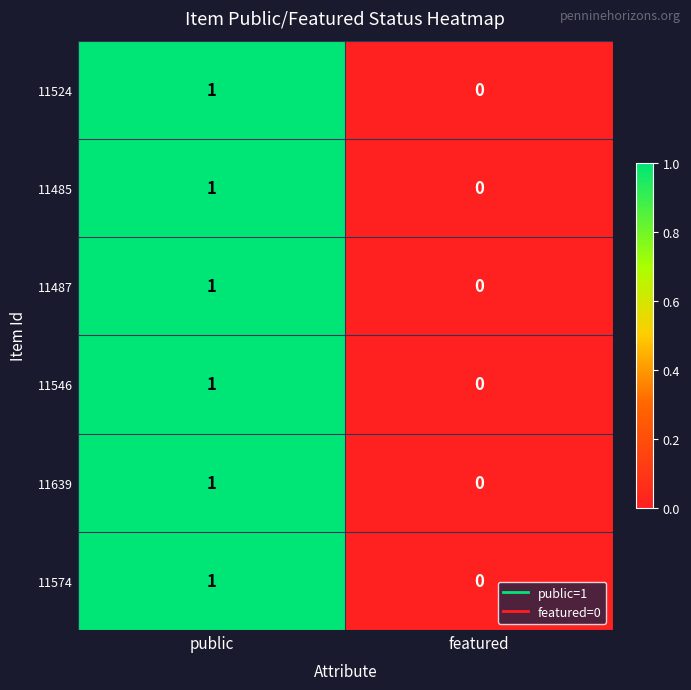

Which category has the lowest value across all series?

featured